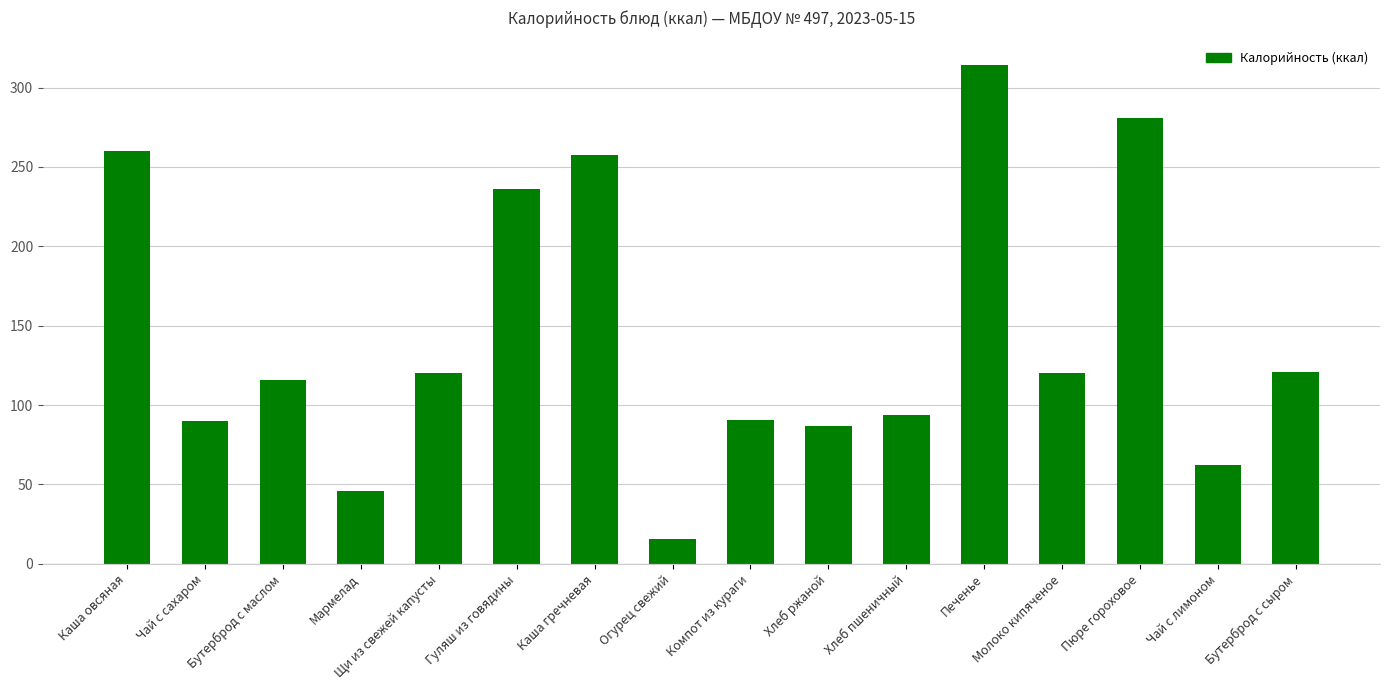

What is the value of the 4th bar from the left?

46.0